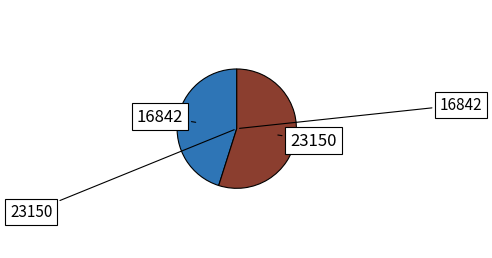

Does any single category account for the majority?

Yes